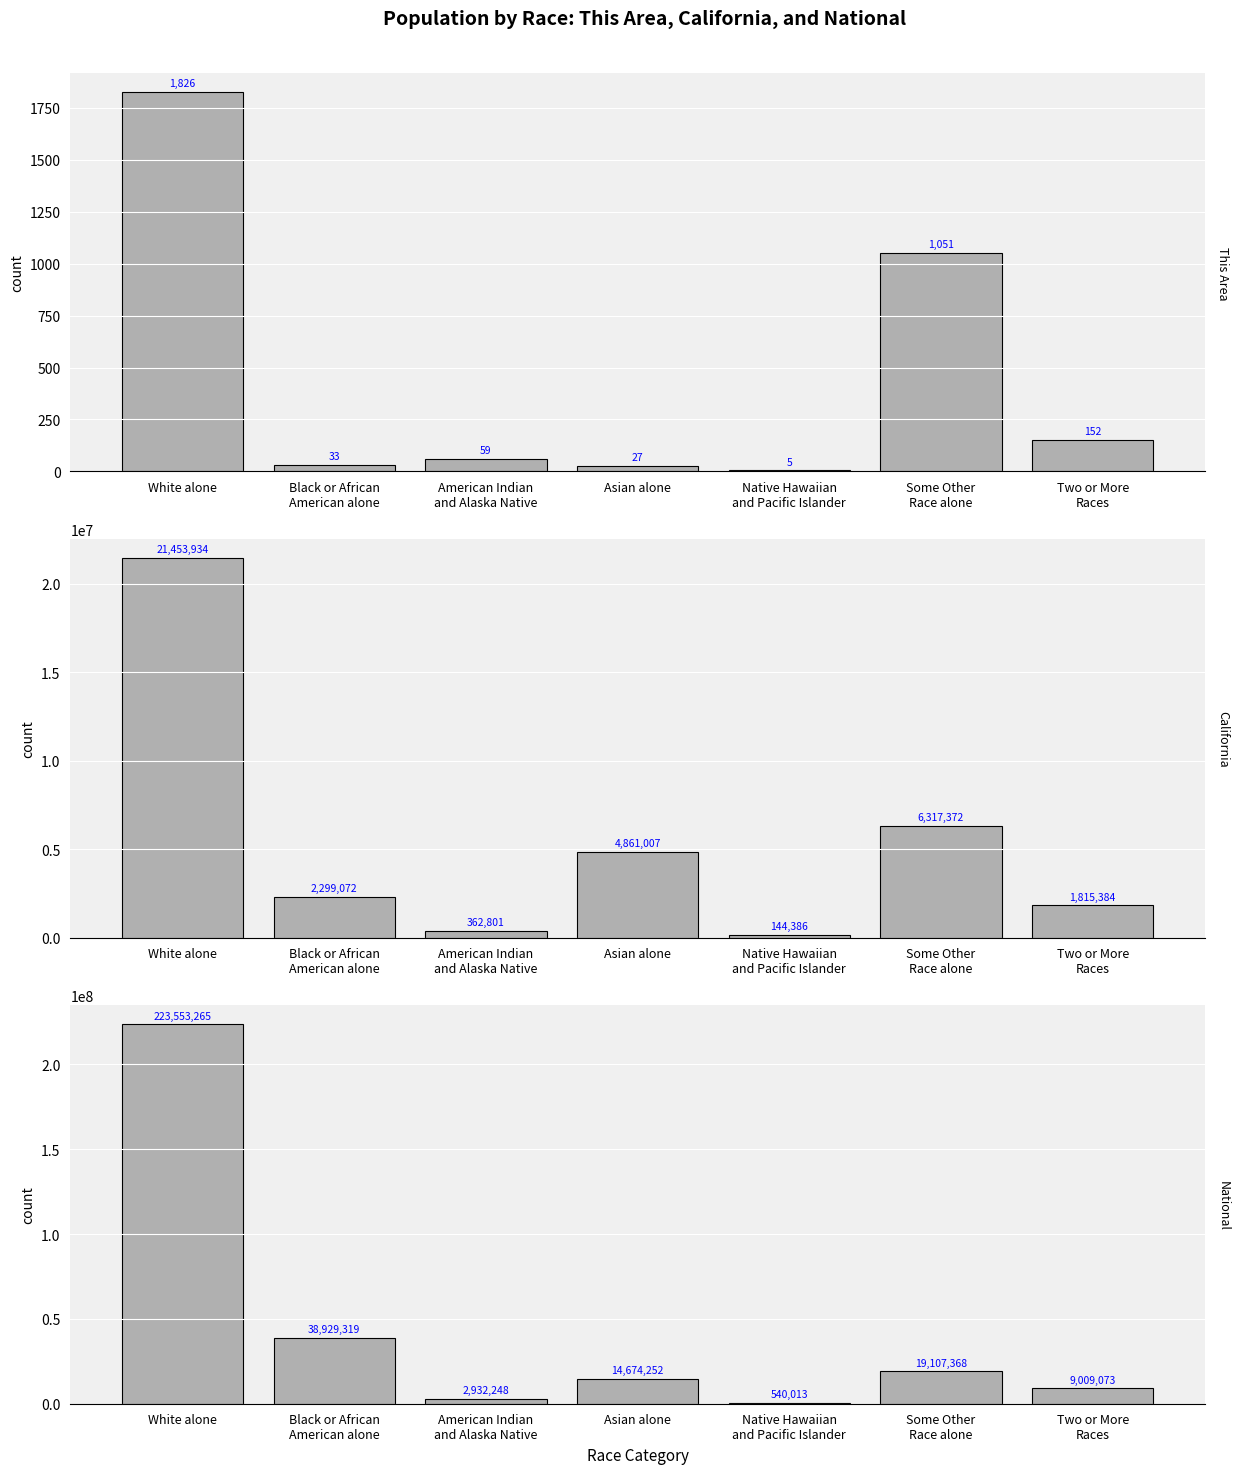

How many data points in California are above 2299072?

3